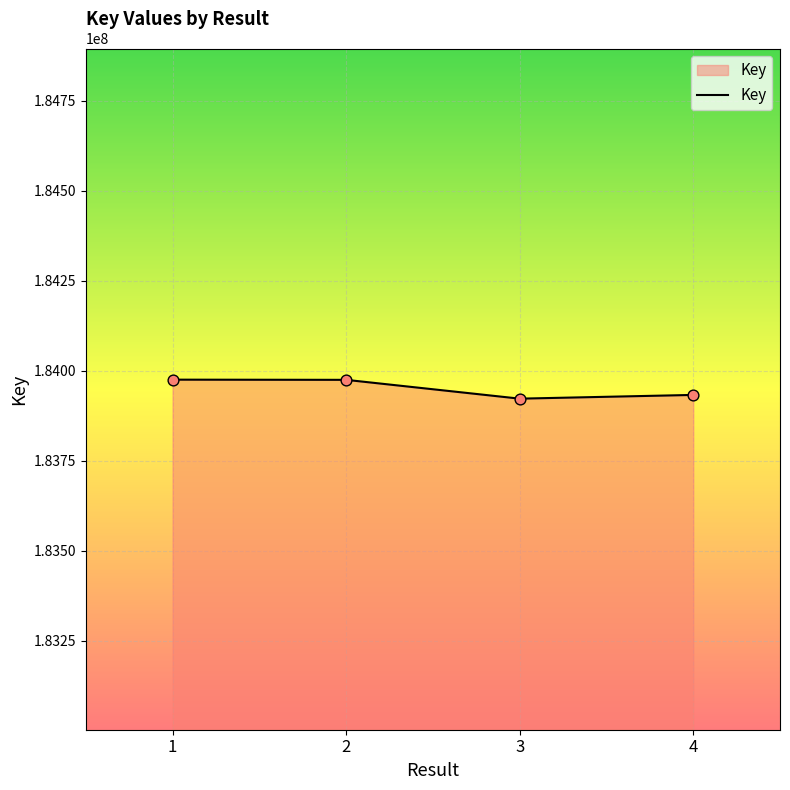

Approximately how many times larger is the value at 1 compared to 4?

1.0